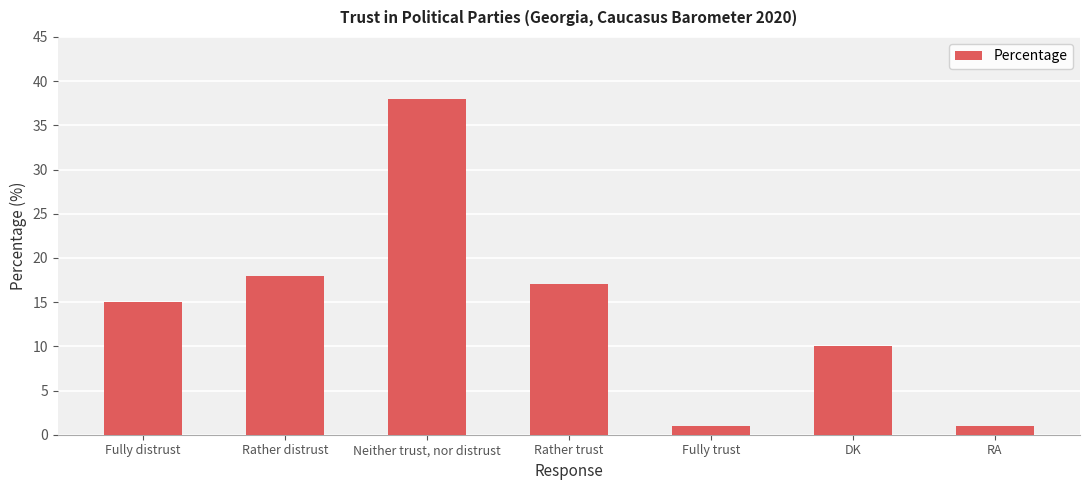

Which category has the highest value across all series?

Neither trust, nor distrust